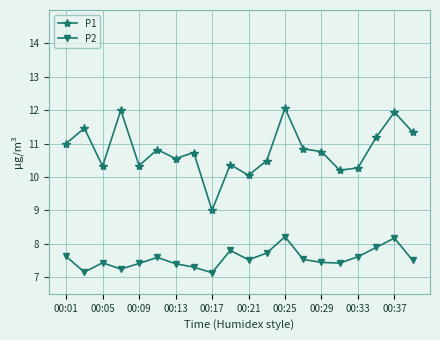

True or false: P2 and P1 cross at least once.

False